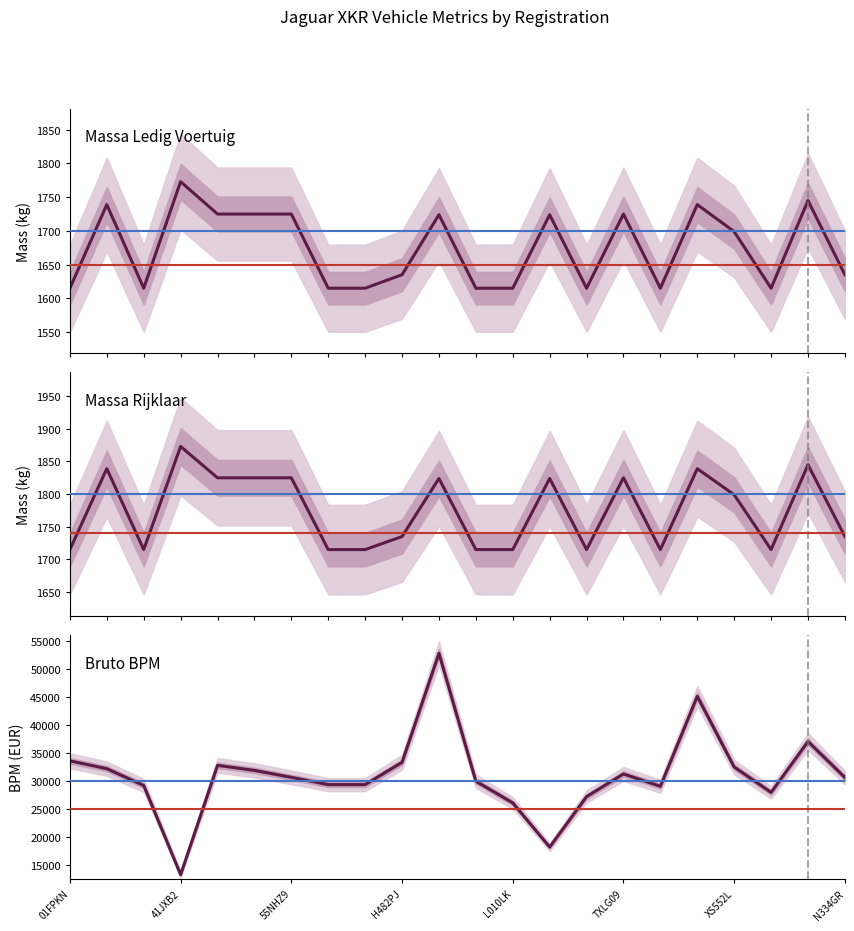

True or false: massa_rijklaar and massa_ledig_voertuig intersect in this chart.

False